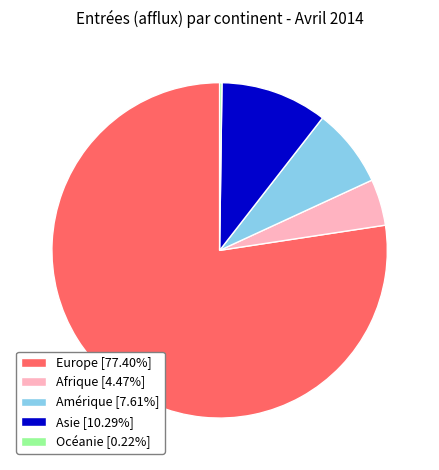

Combined, do Amérique [7.61%] and Asie [10.29%] account for over 50%?

No